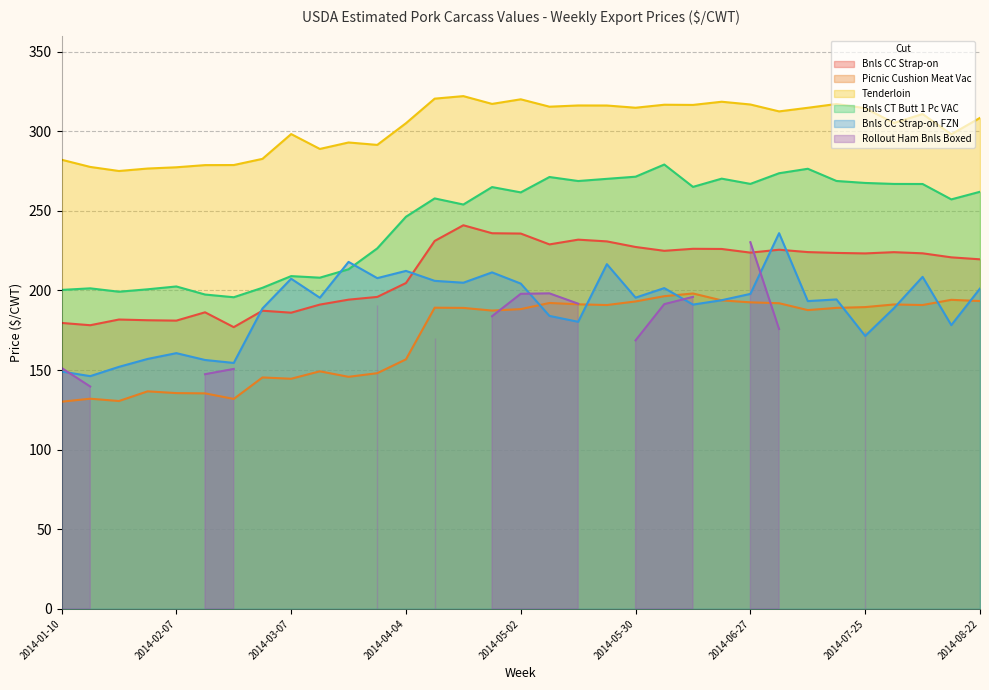

True or false: Bnls CC Strap-on has a value of 223.3 at 2014-07-25.

True